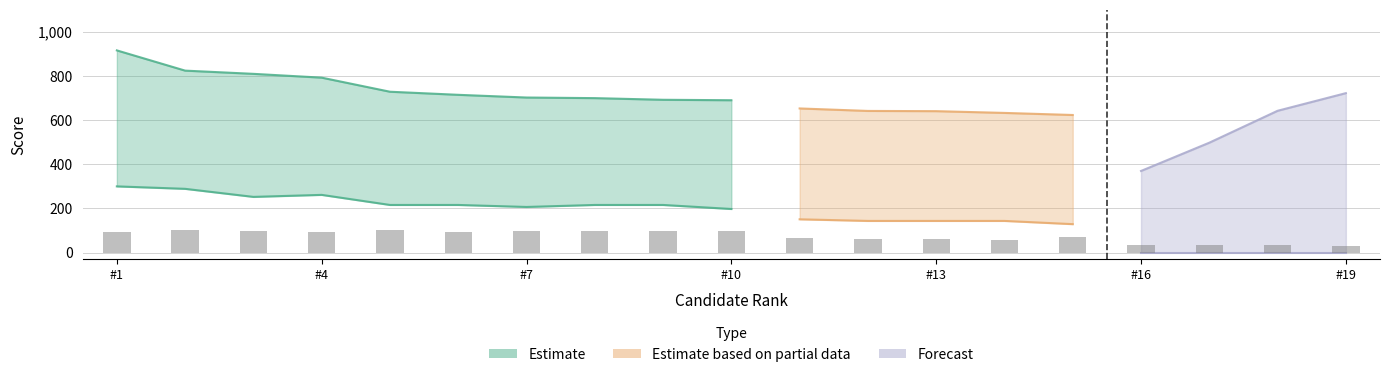

Are the bars horizontal?

No